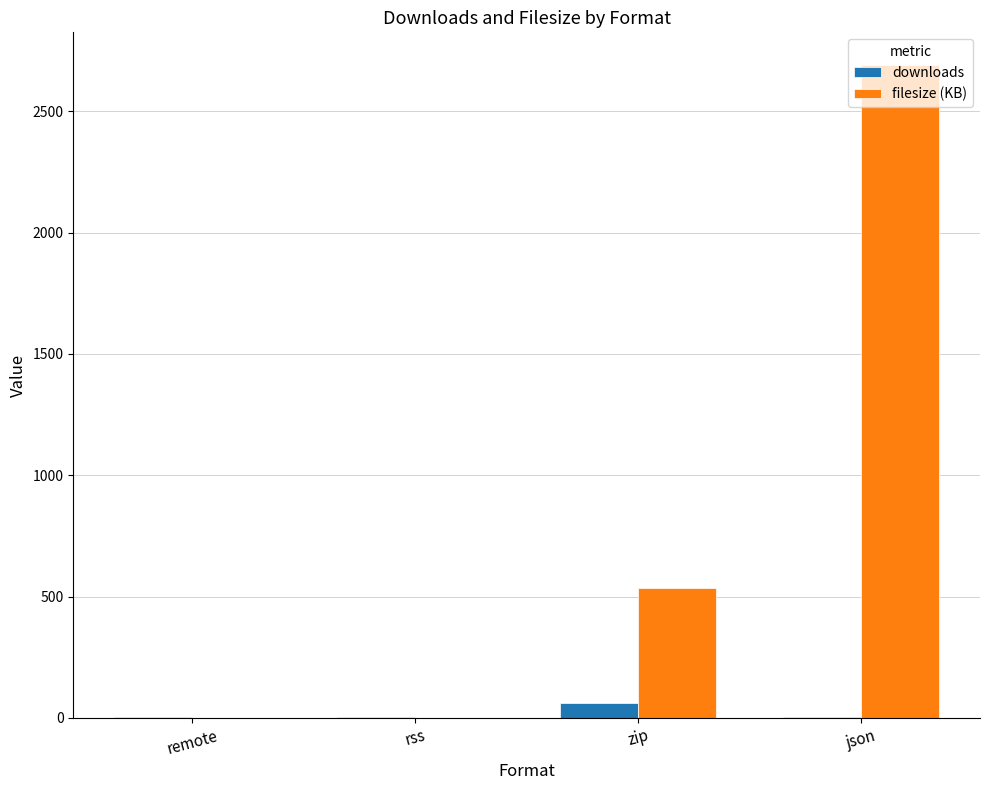

What is the sum of all downloads values?

74.0